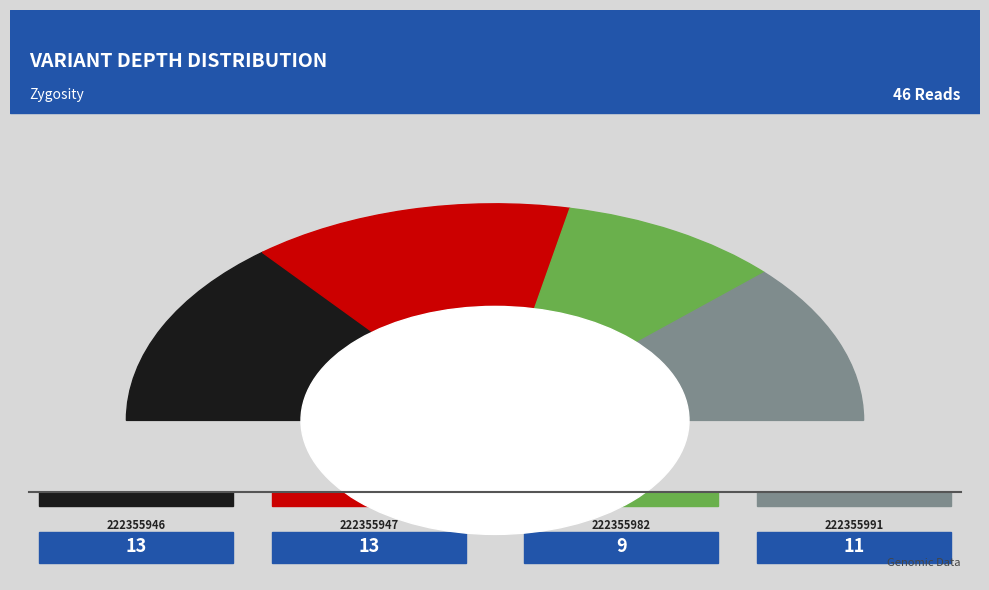

Which slice is the smallest?

222355982